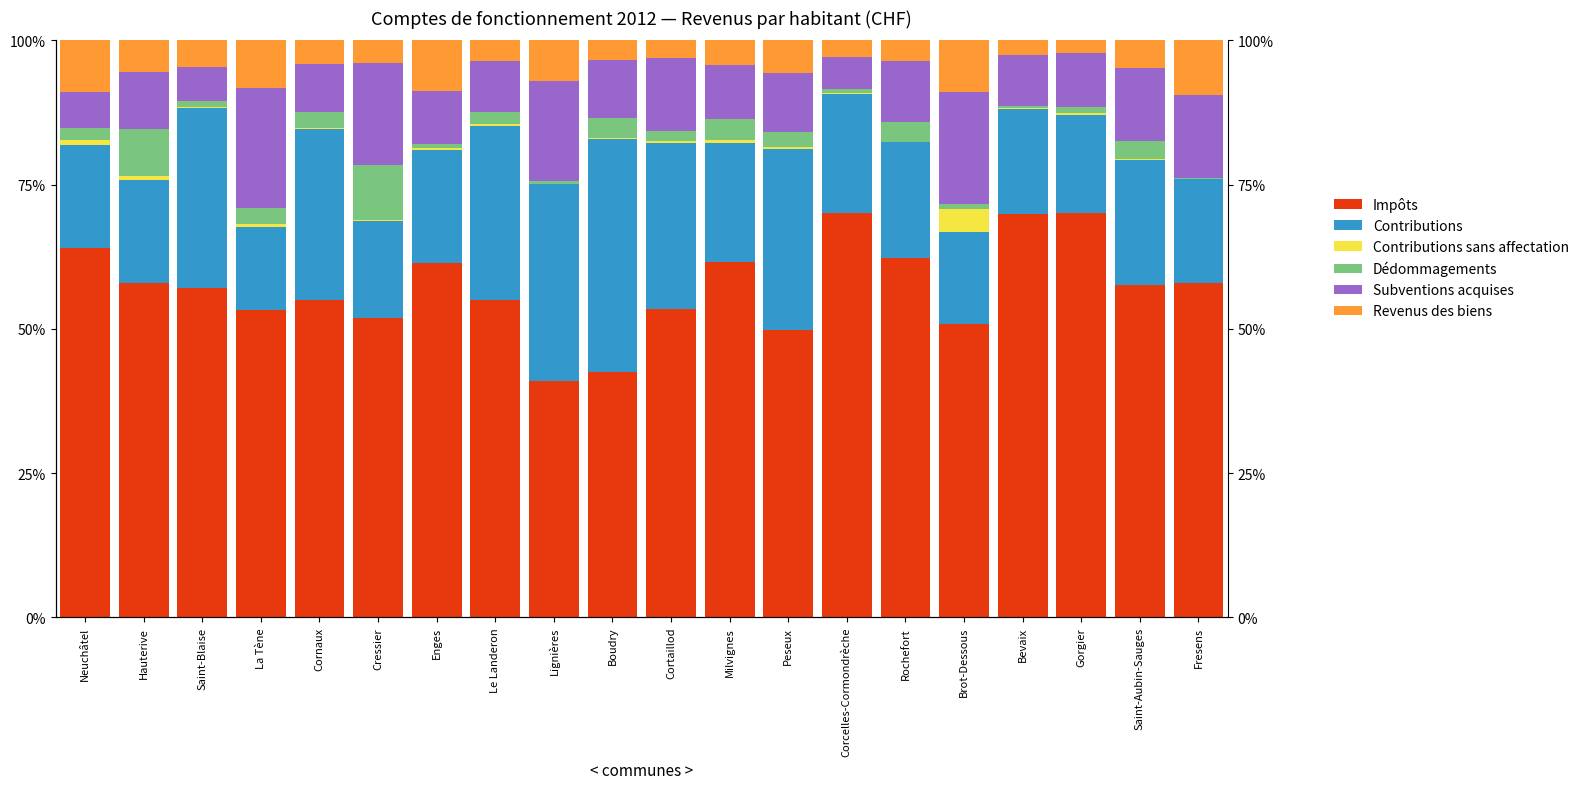

What is the value of the Dédommagements bar at the 9th from the left?

0.5